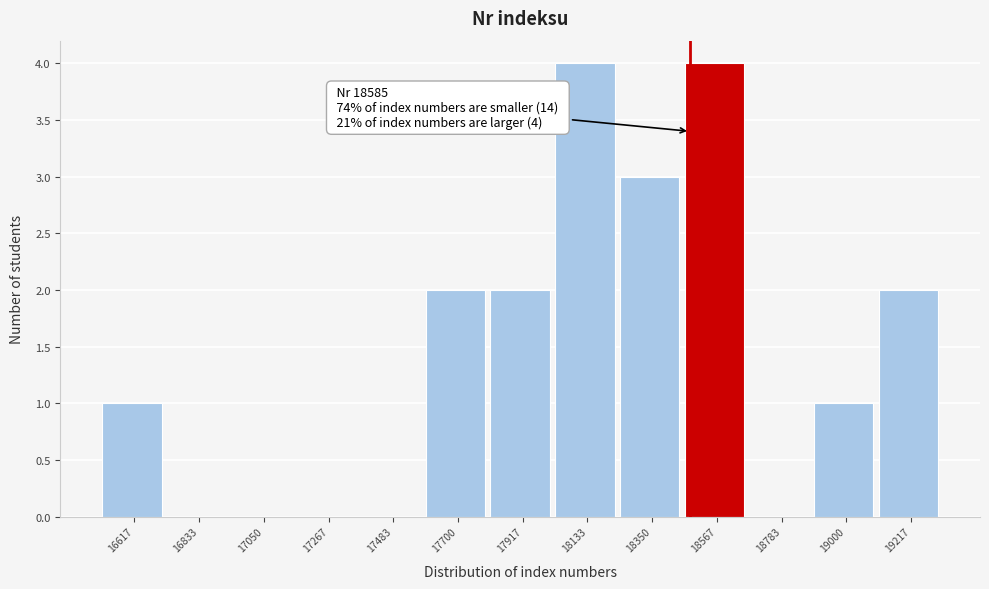

Reading left to right, extract all data points from this chart.

16617=1	16833=0	17050=0	17267=0	17483=0	17700=2	17917=2	18133=4	18350=3	18567=4	18783=0	19000=1	19217=2